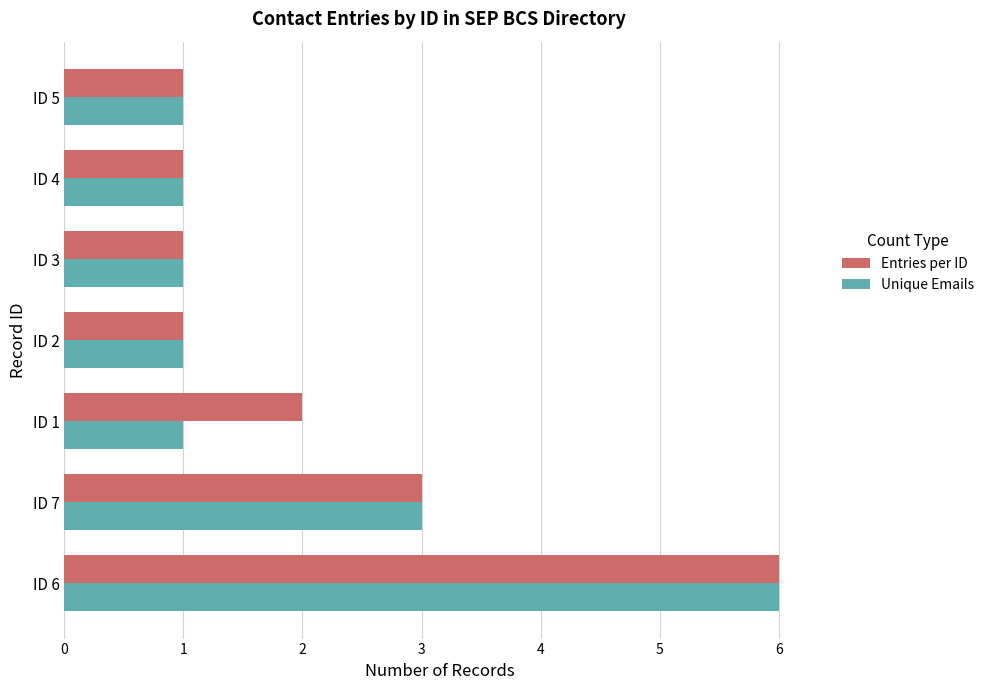

What is the maximum value for Entries per ID?

6